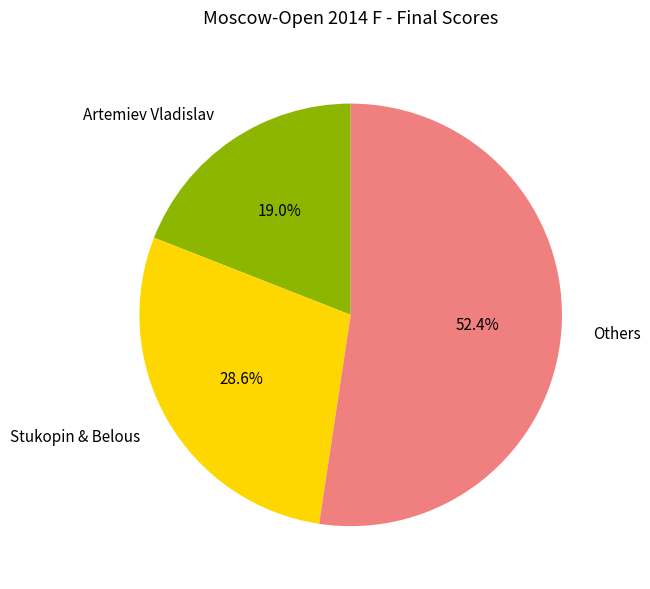

Does Others account for over 50% of the chart?

Yes